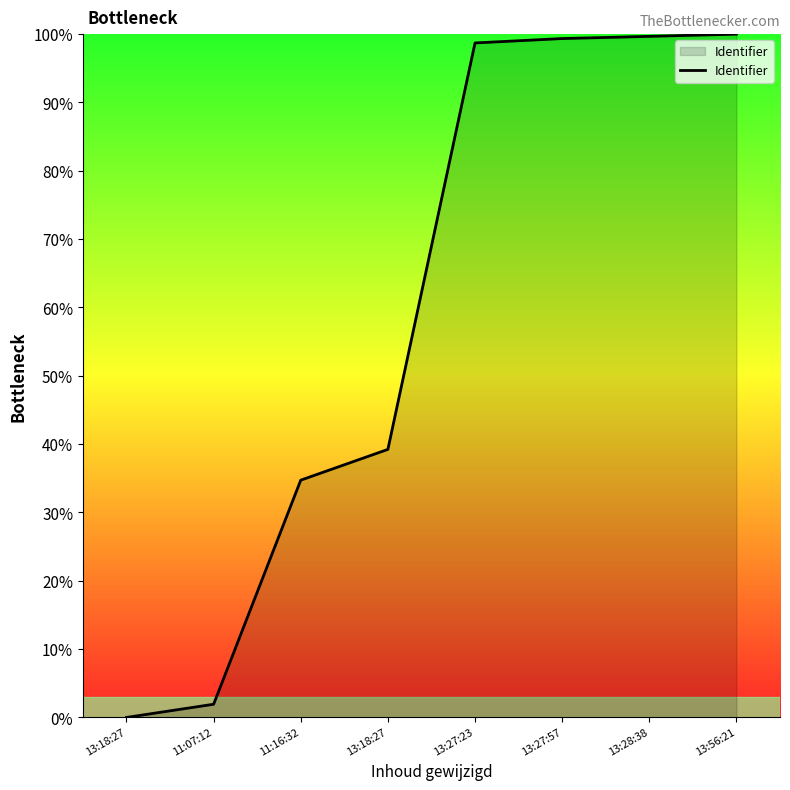

Rank the categories by value from lowest to highest.

13:18:27, 11:07:12, 11:16:32, 13:18:27, 13:27:23, 13:27:57, 13:28:38, 13:56:21